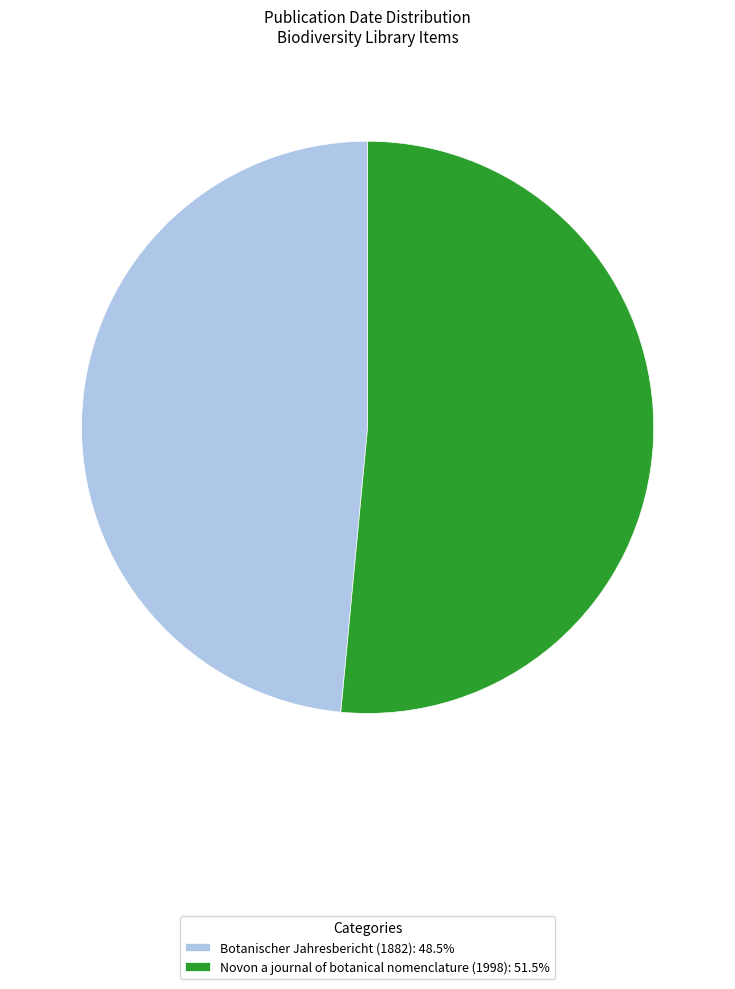

Which has a higher value, Novon a journal of botanical nomenclature (1998) or Botanischer Jahresbericht (1882)?

Novon a journal of botanical nomenclature (1998)